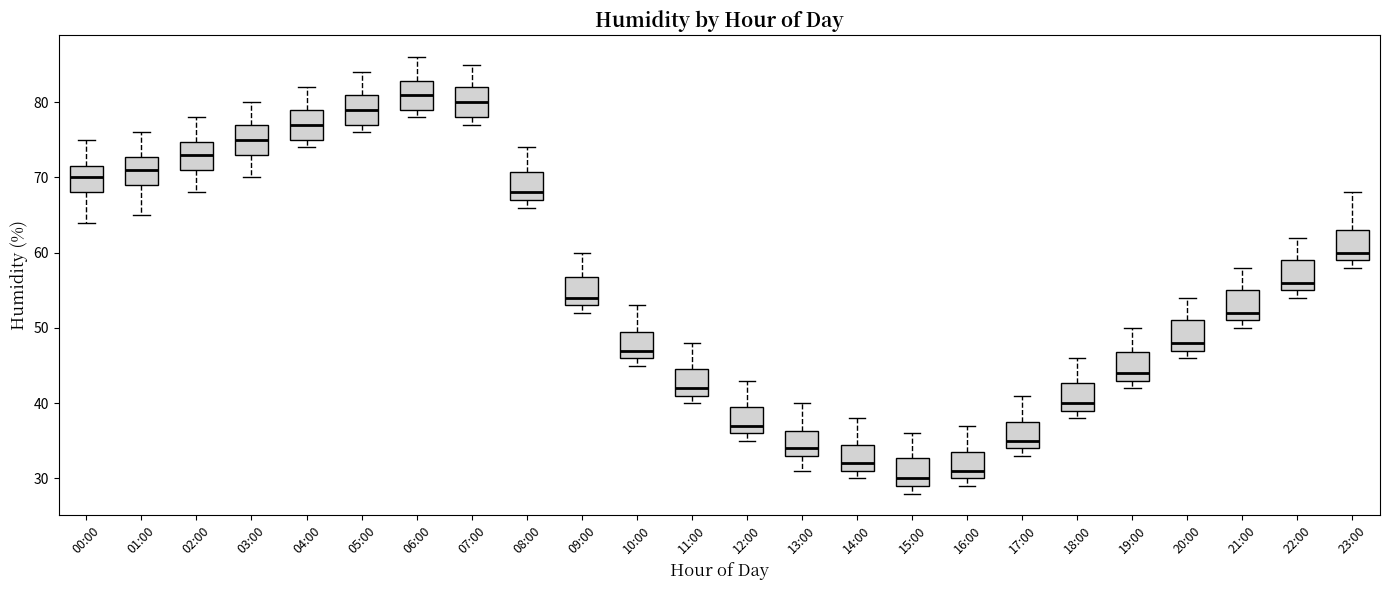

Which box's median line is the highest?

06:00